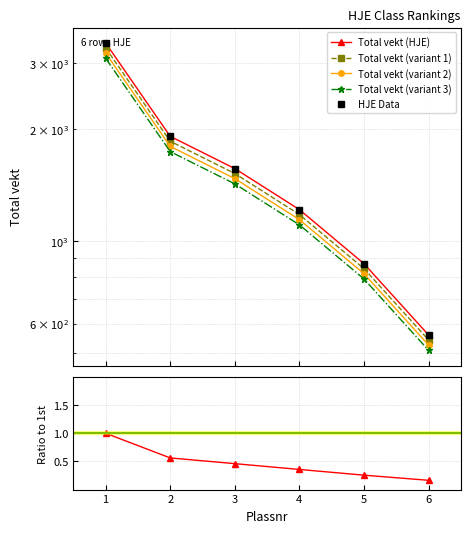

What is the lowest value of the Total vekt (variant 1) series?

543.2